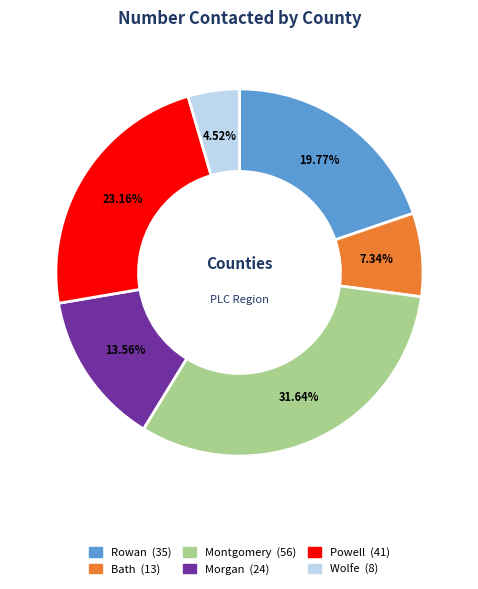

What is the ratio of the value at Morgan to the value at Rowan?

0.7